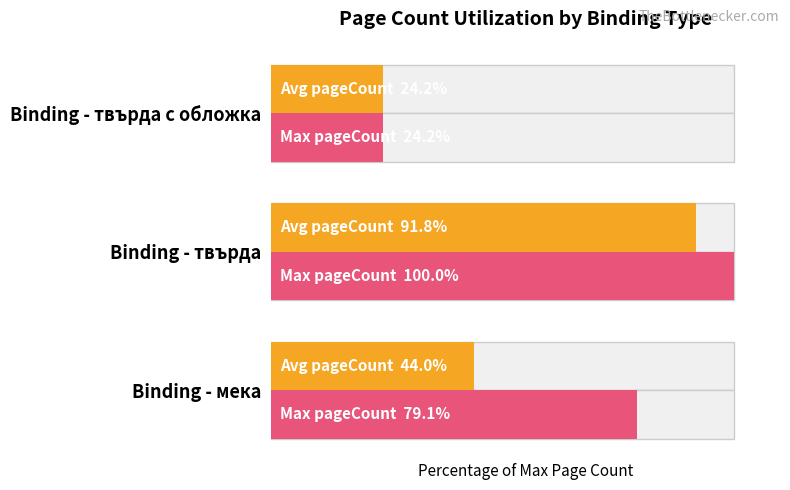

The value of Max pageCount at Binding - твърда с обложка is 6.5. True or false?

False